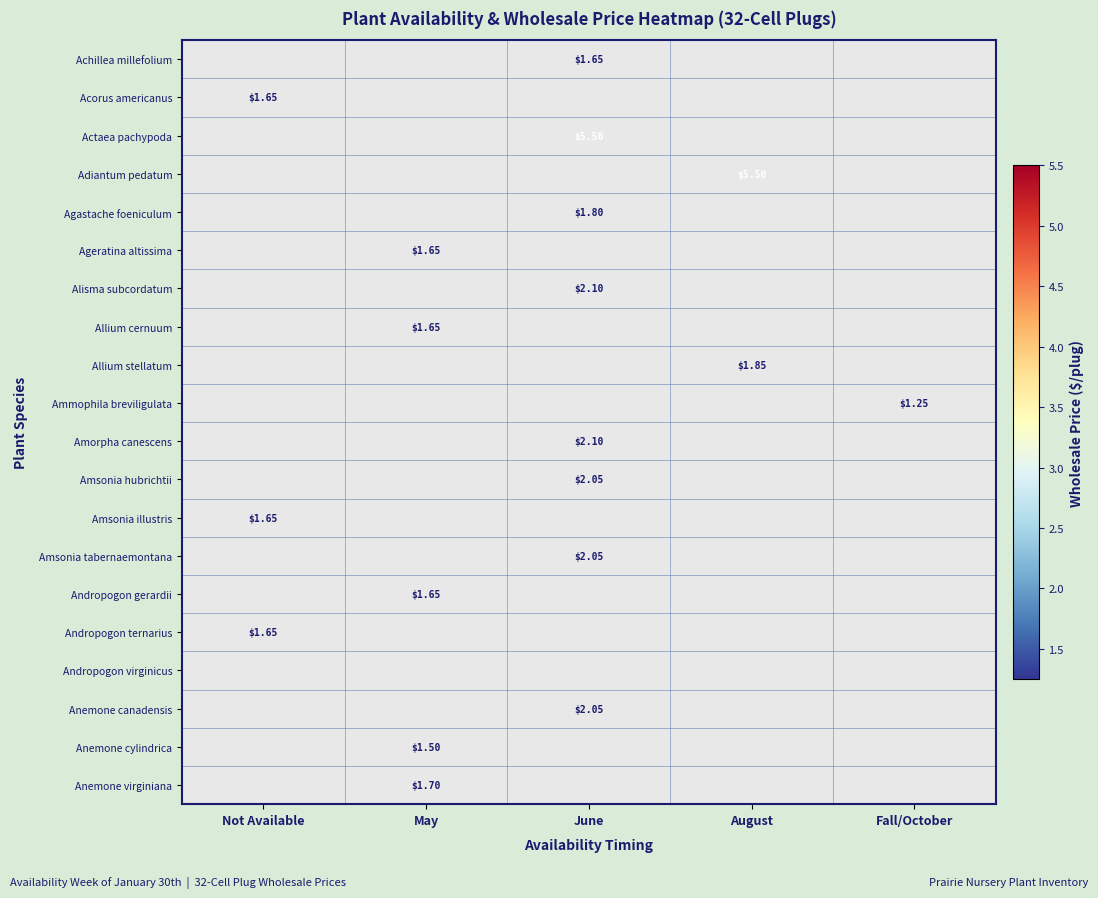

How many categories are shown in the chart?

5